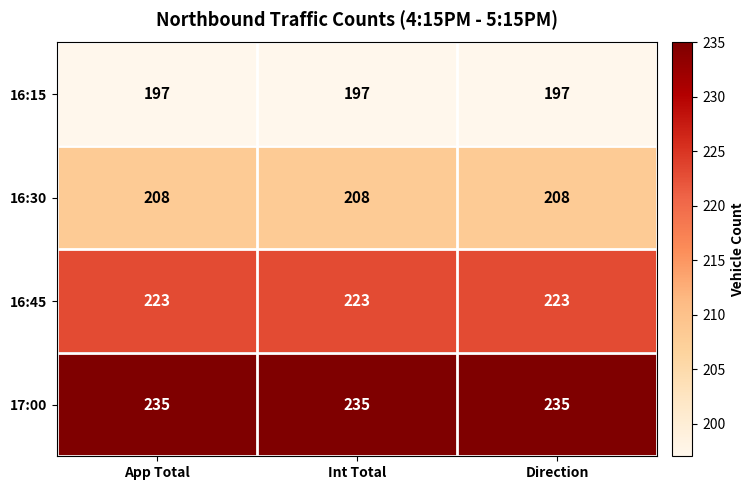

At how many categories does at least one series exceed 209?

3